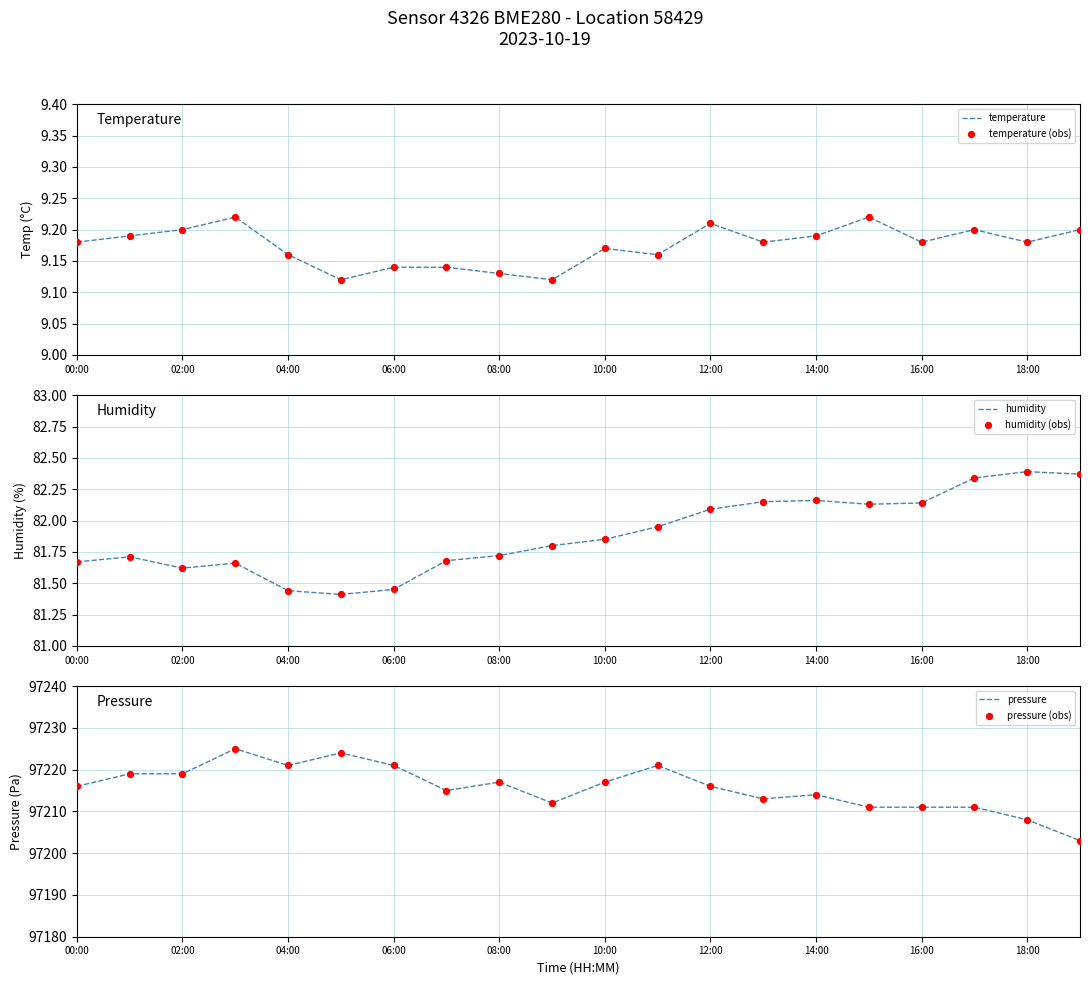

Which series contains the lowest Y value?

temperature